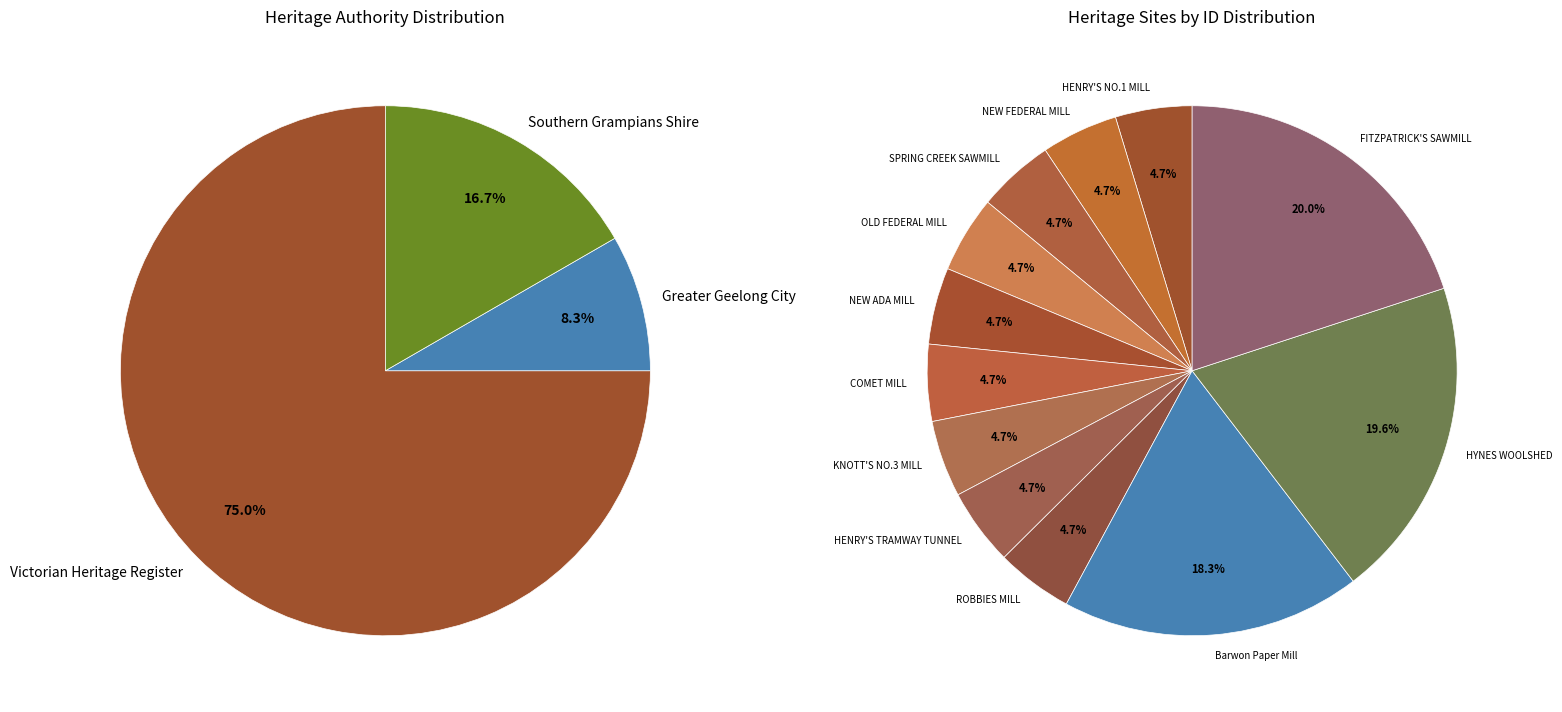

To the nearest percent, what is the difference between the largest and smallest slice percentages?

15%